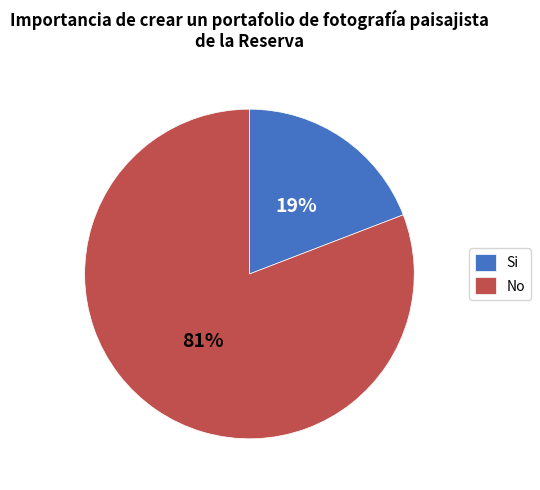

Is it true that Si is 28% of the pie?

False